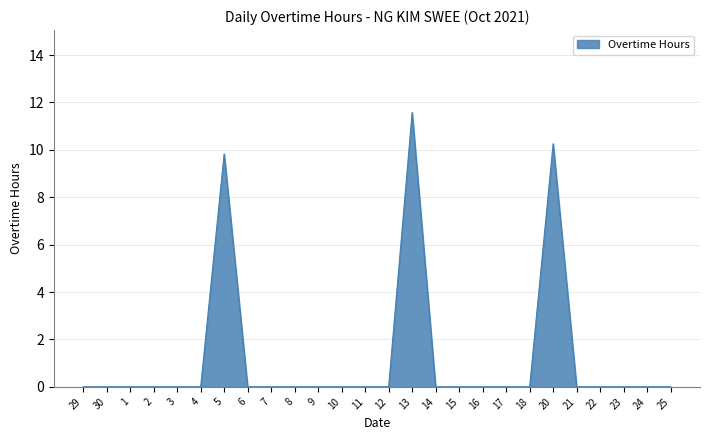

How many lines are shown in the chart?

1